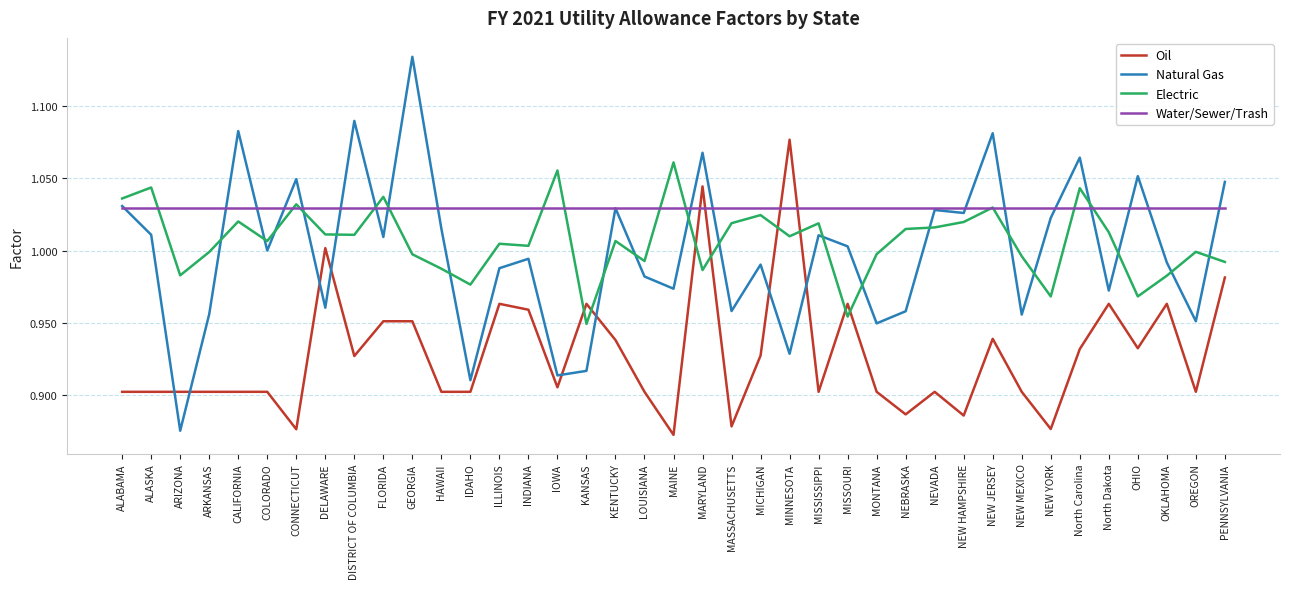

What are all the series names shown in the legend?

Oil, Natural Gas, Electric, Water/Sewer/Trash